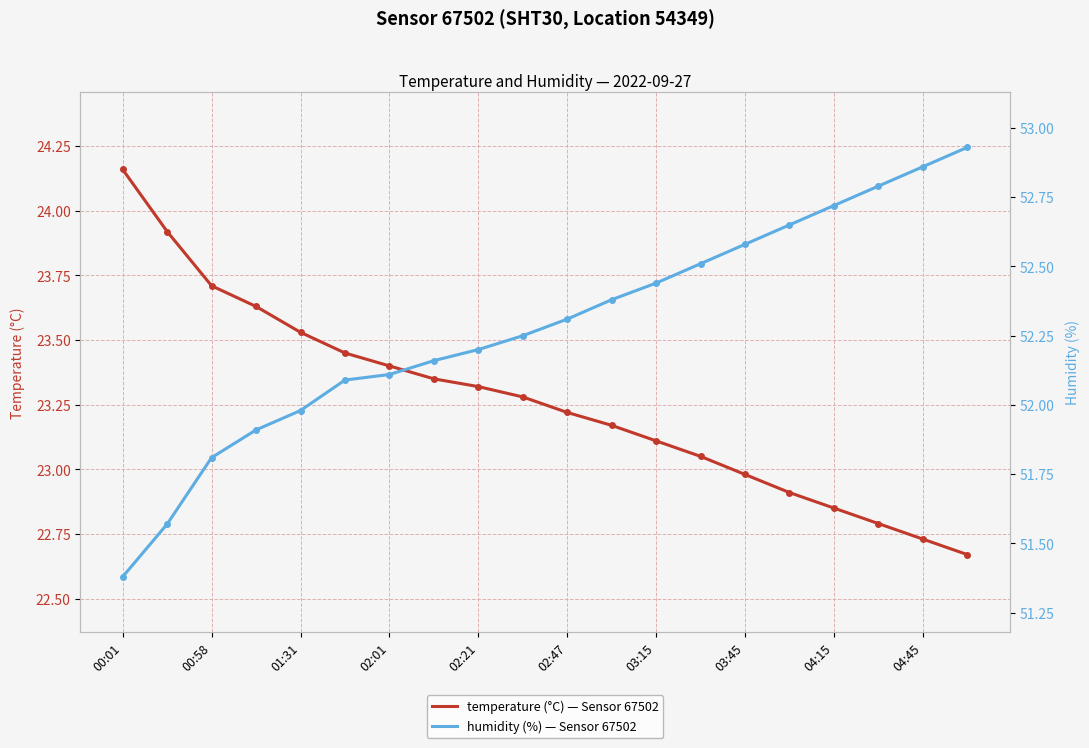

How many distinct data groups are displayed?

2